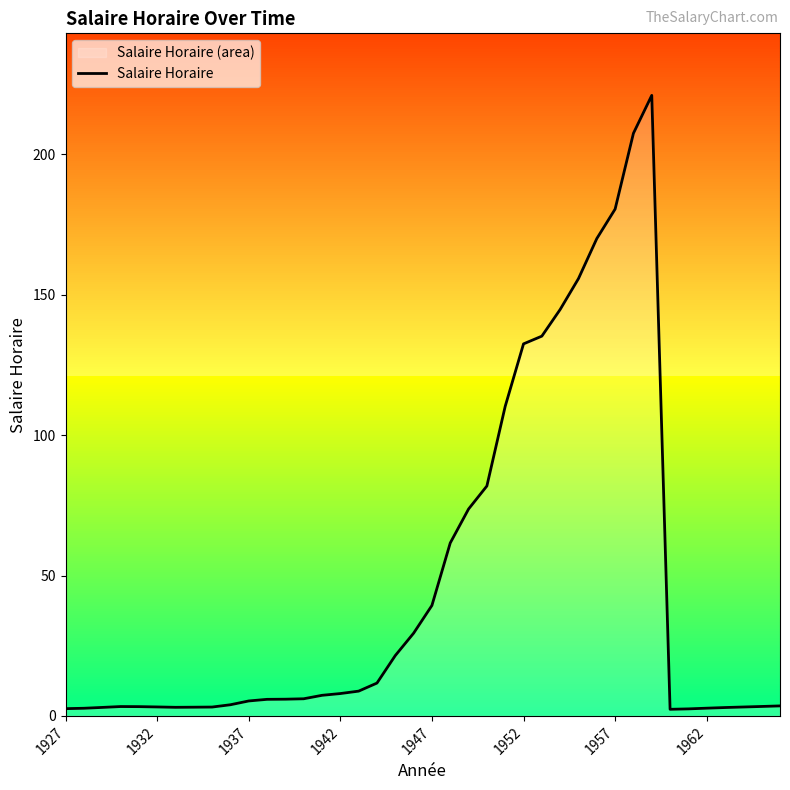

What is the difference between the second highest and minimum values?

205.2